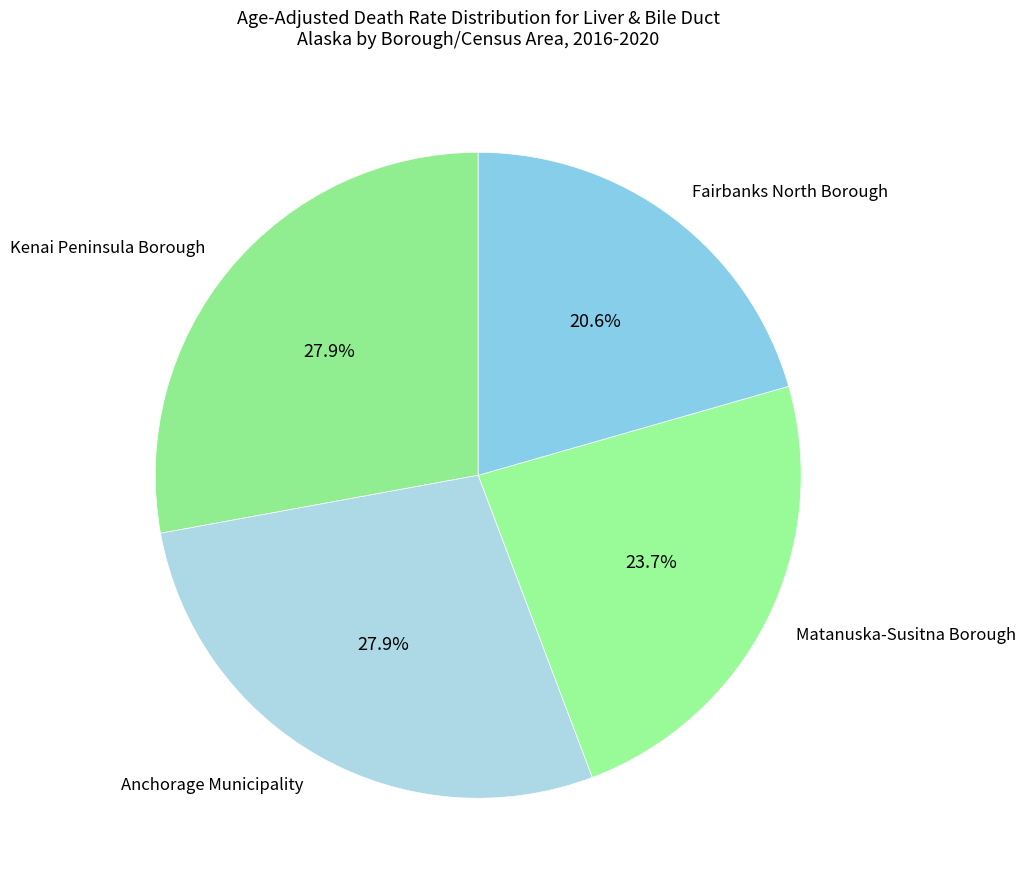

How much of the chart is everything except Matanuska-Susitna Borough?

76.3%